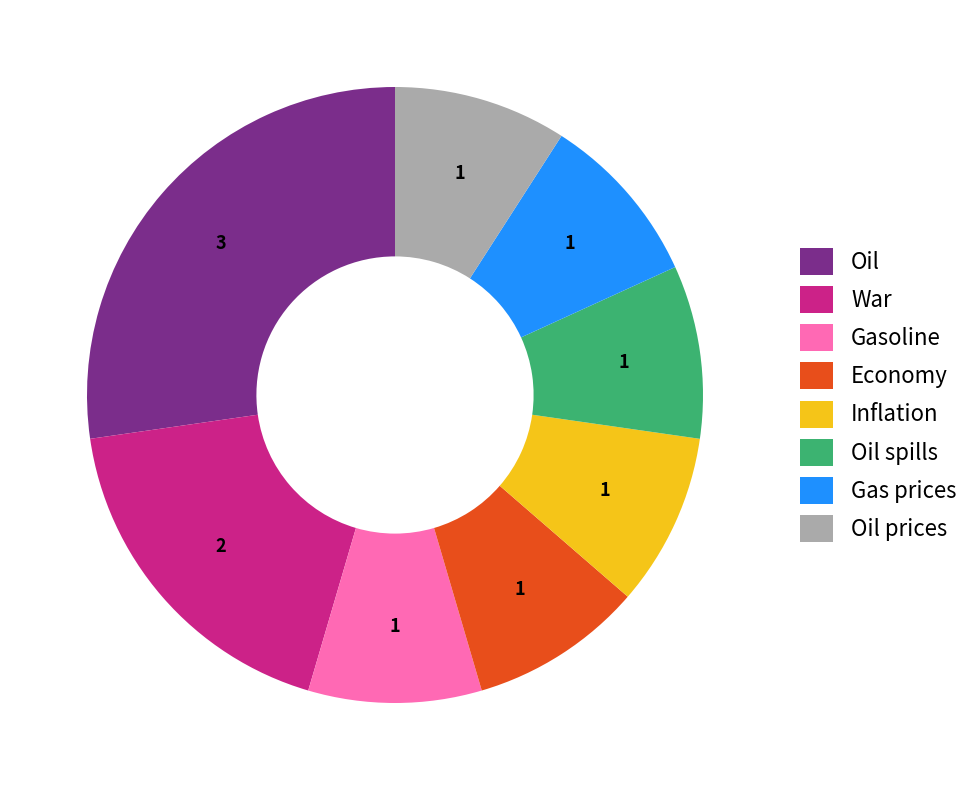

What is the ratio of the value at Oil spills to the value at Oil prices?

1.0